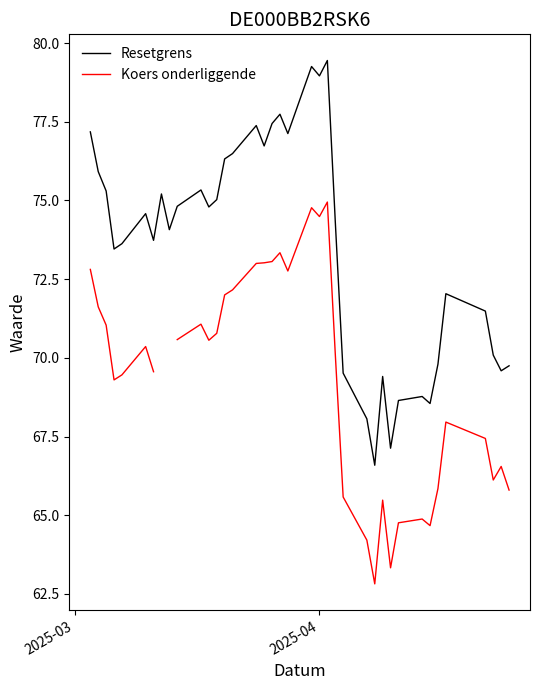

True or false: Koers onderliggende and Resetgrens intersect in this chart.

False